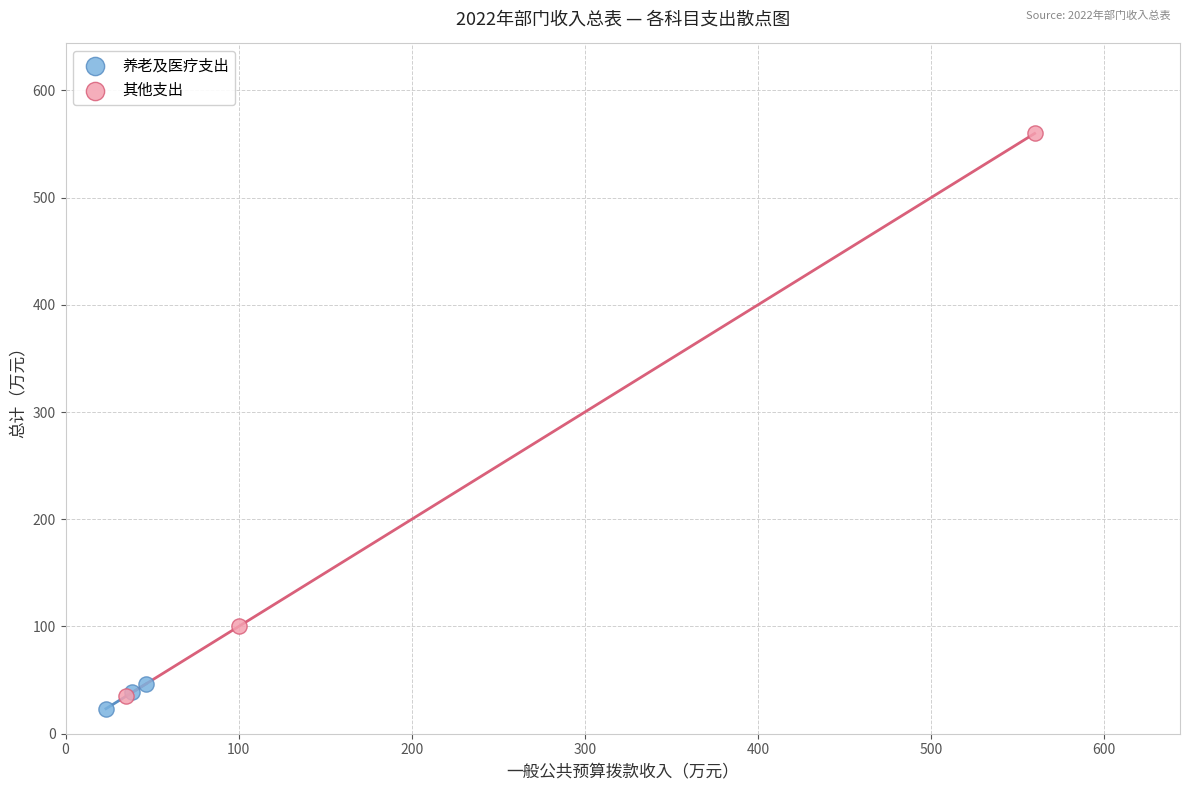

Which series reaches the maximum Y coordinate?

其他支出